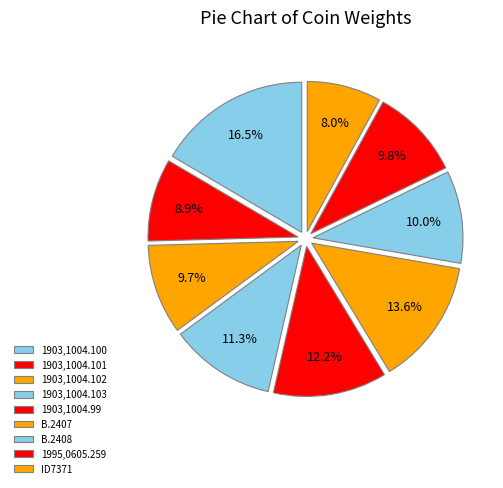

What percentage do 1903,1004.100 and B.2407 together represent?

30.1%